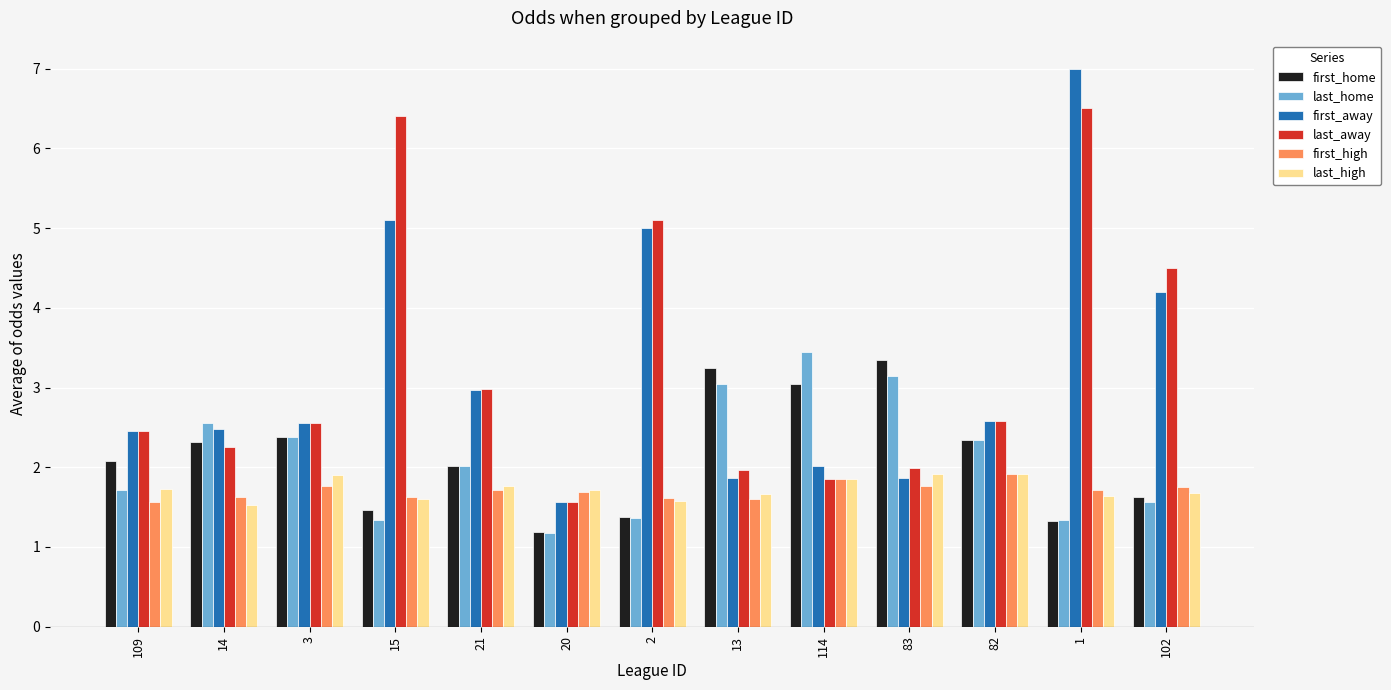

Which series changed the most between 13 and 83?

last_high